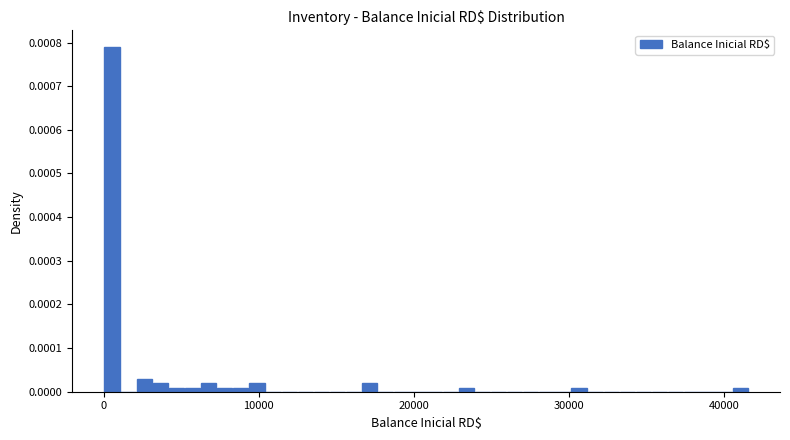

Around what value on the x-axis is the tallest bar? Give the approximate position of its centre, as read against the axis.

1000